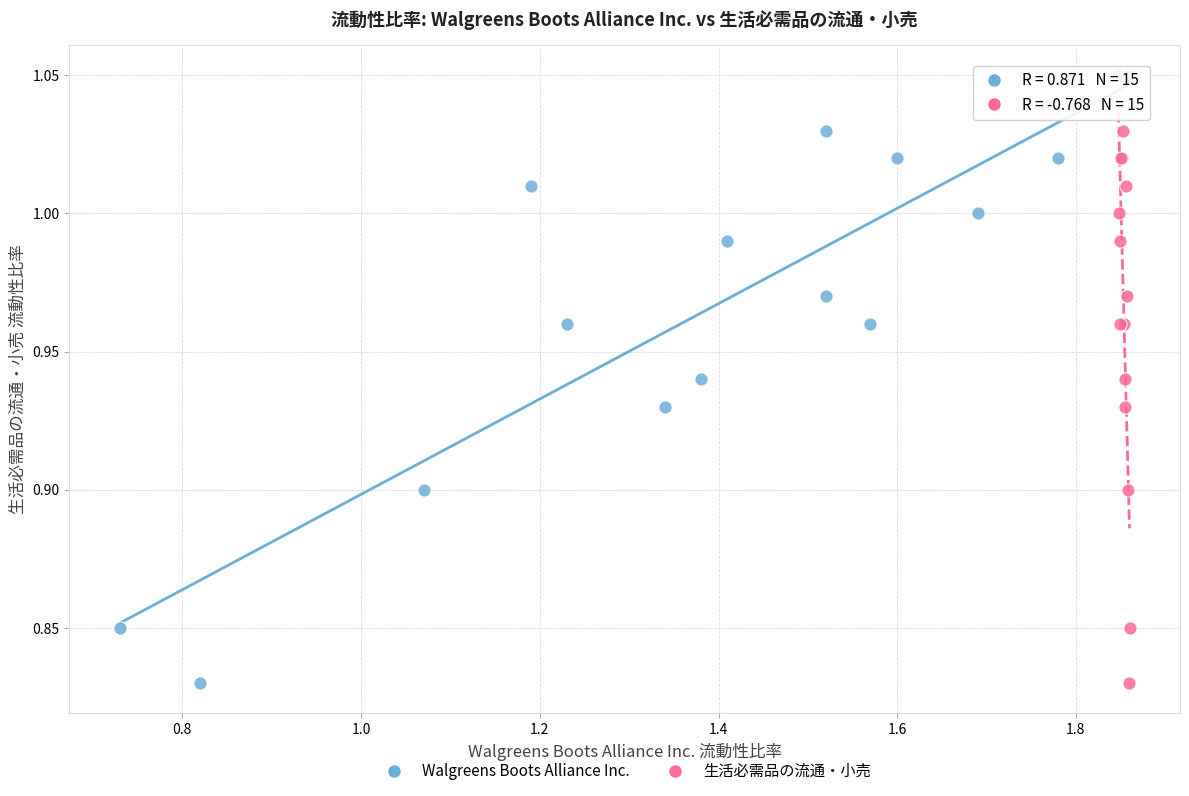

What are all the series names shown in the legend?

Walgreens Boots Alliance Inc., 生活必需品の流通・小売